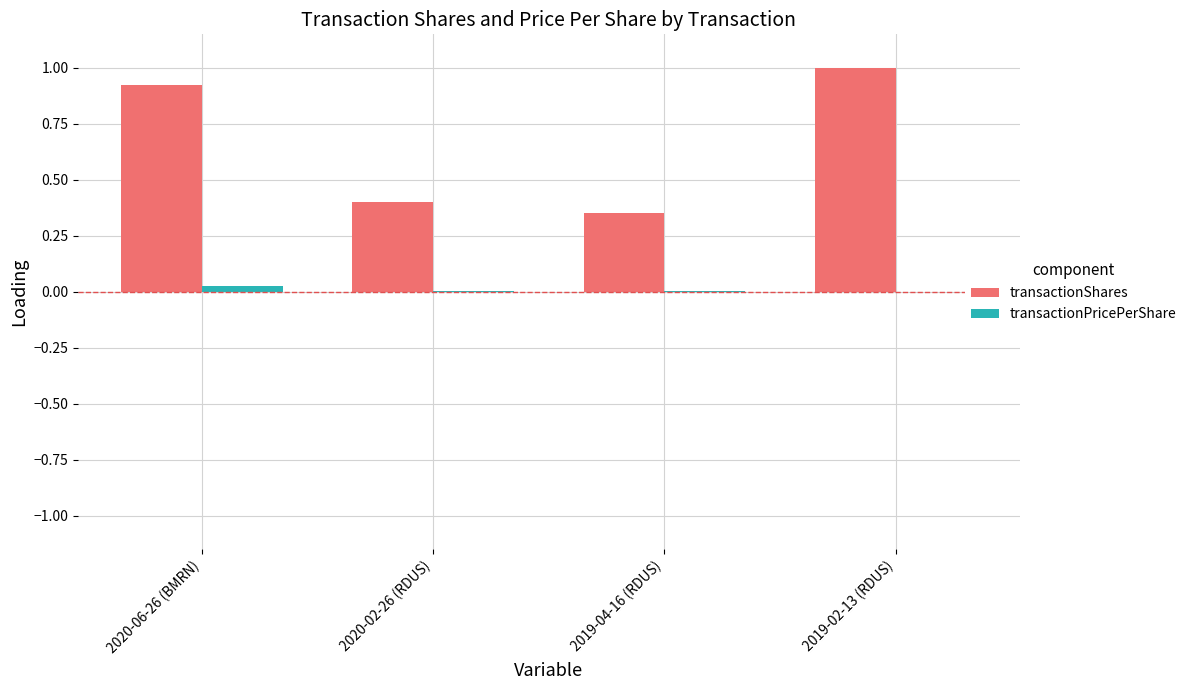

How many groups of bars are there?

4